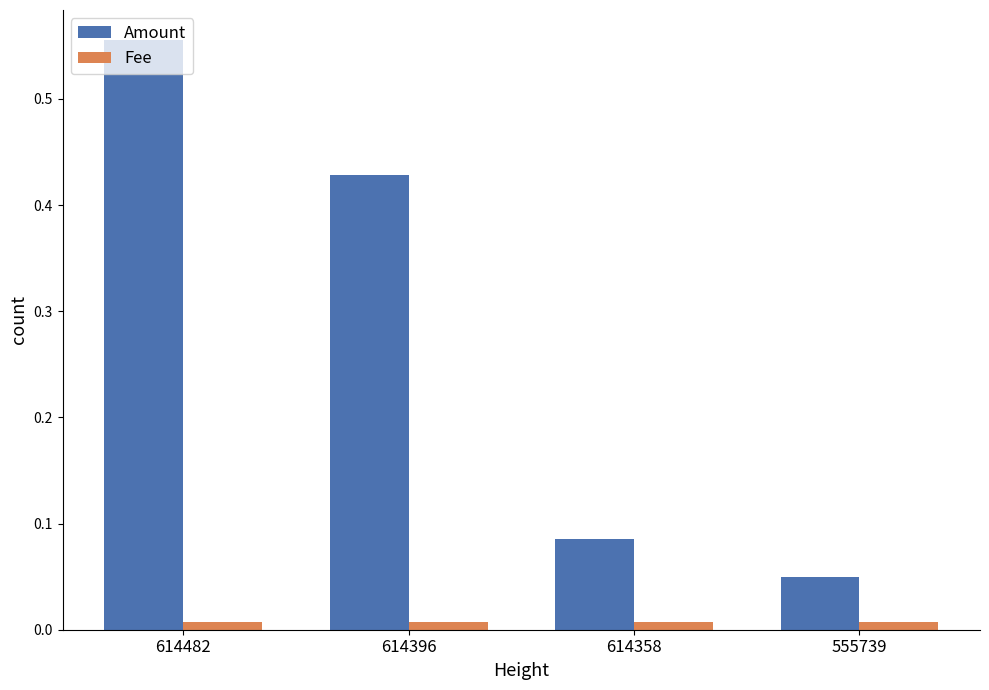

List the series in order of their peak value, highest first.

Amount, Fee